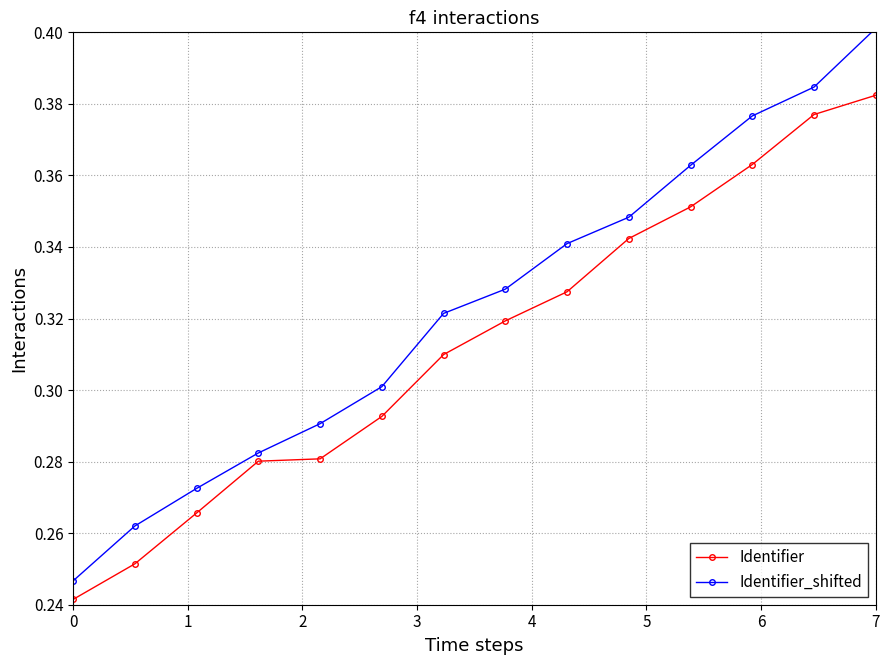

What is the sum of all Identifier values?

4.4